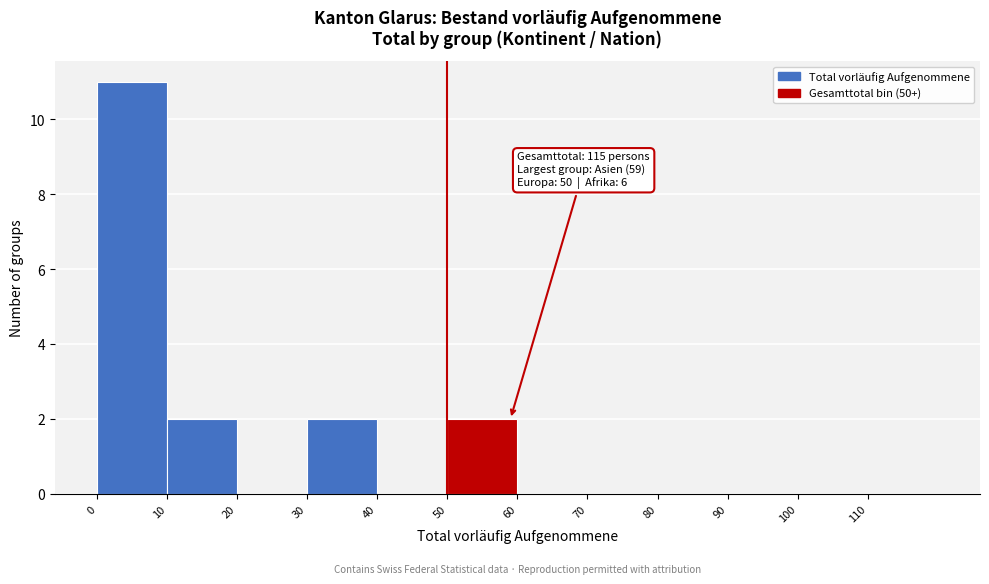

Over which range of the x-axis is the bar tallest?

0 to 10